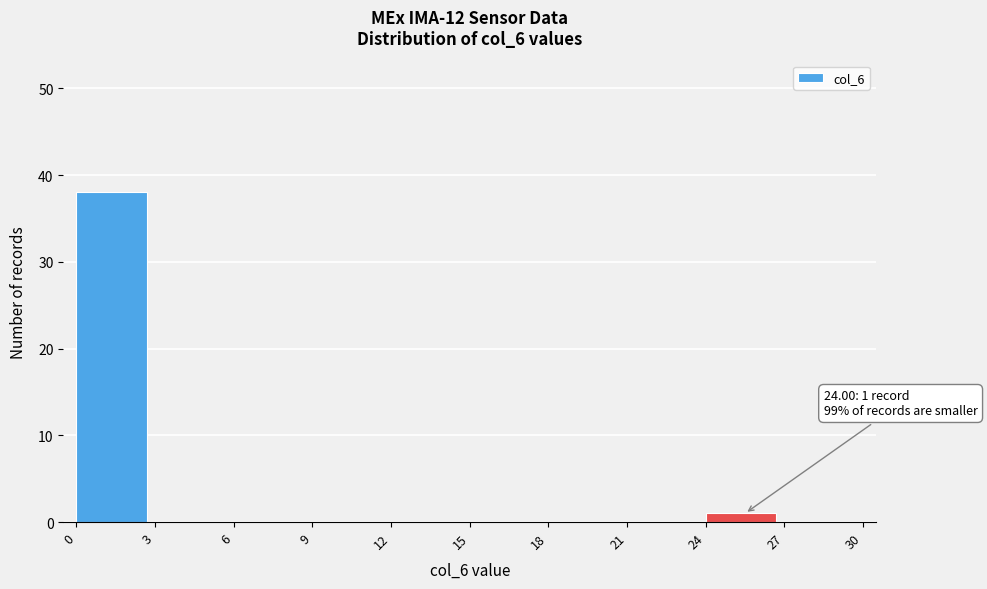

Over which range of the x-axis is the bar tallest?

0 to 3